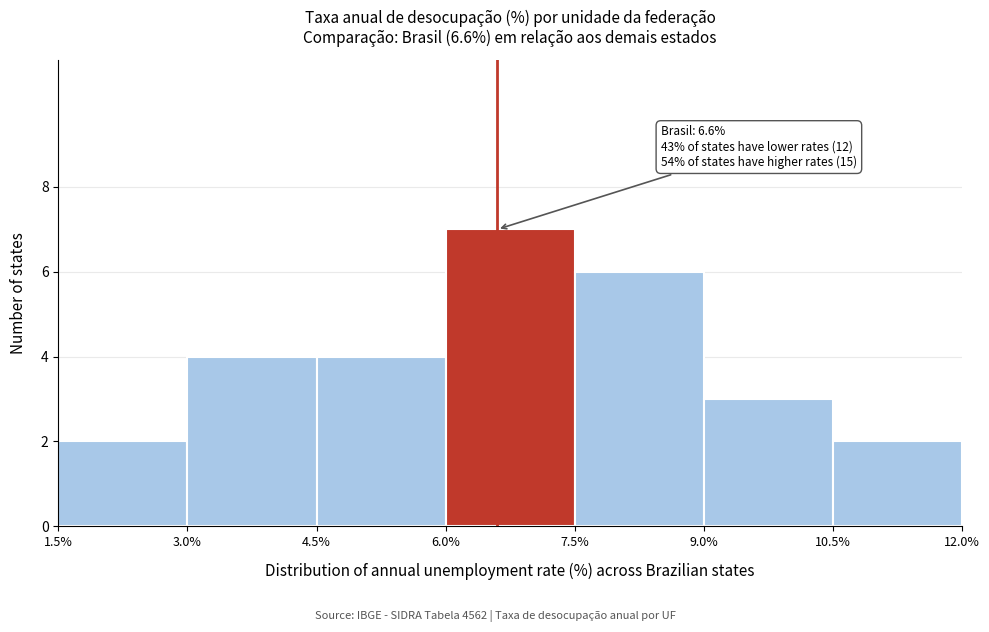

Which range on the x-axis has the tallest bar?

6.0% to 7.5%